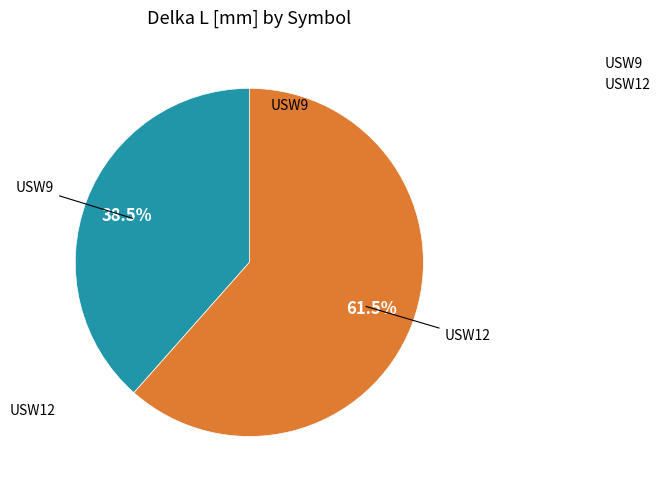

Is the sum of USW9 and USW12 greater than half?

Yes